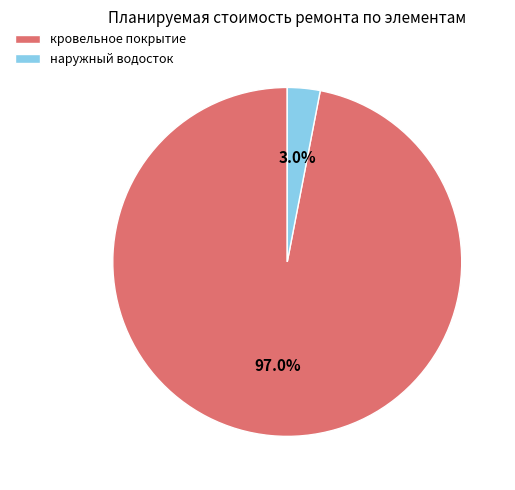

Combined, what portion of the pie is наружный водосток and кровельное покрытие?

100.0%